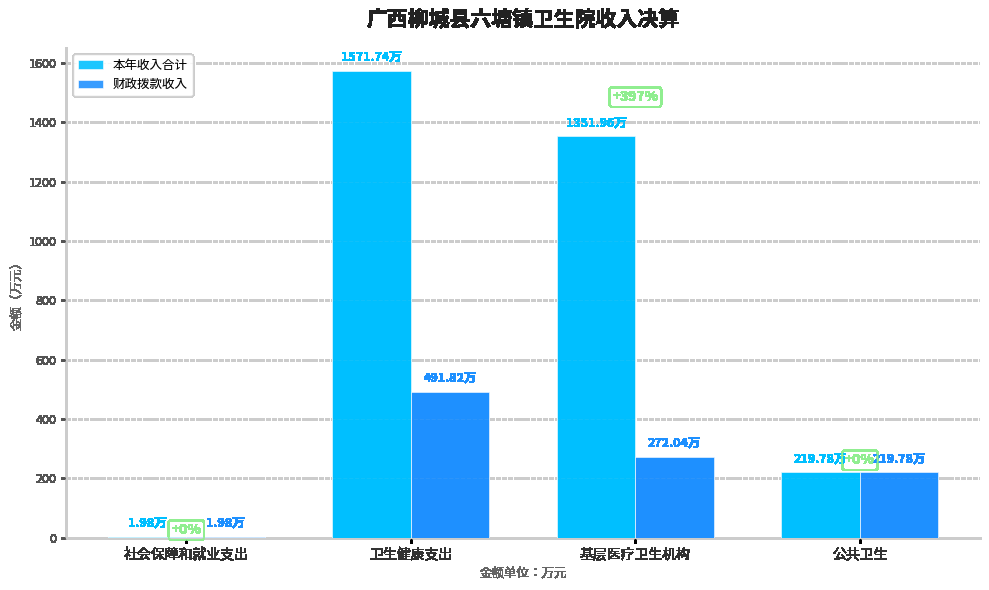

Is it true that 财政拨款收入 equals 366.7 at 公共卫生?

False